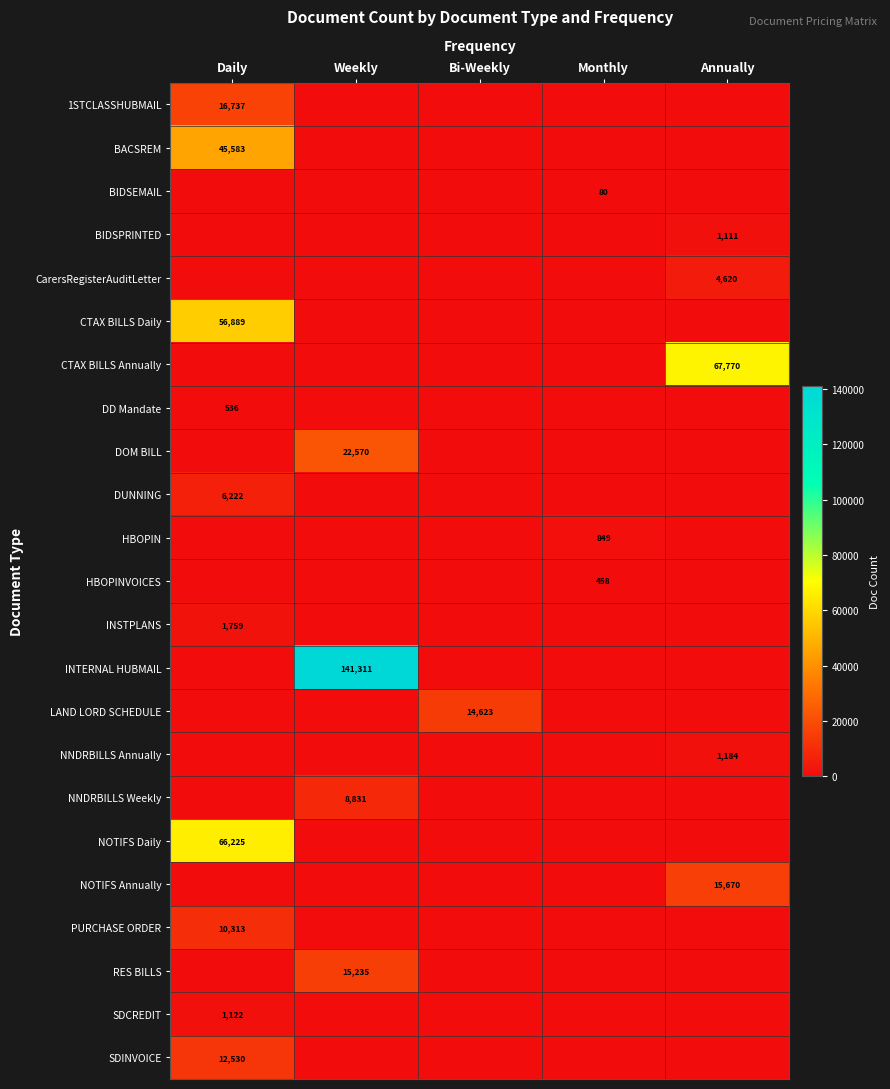

Is it true that LAND LORD SCHEDULE equals 3432 at Bi-Weekly?

False